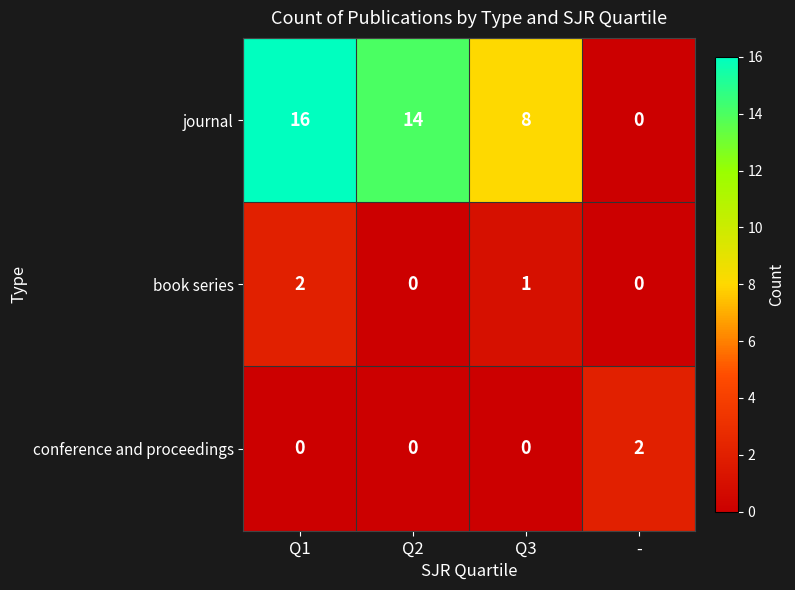

How many values in conference and proceedings are above zero?

1